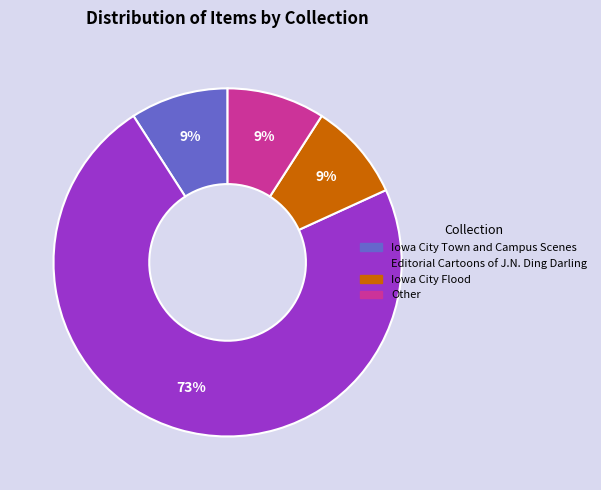

Is there a majority slice in this chart?

Yes